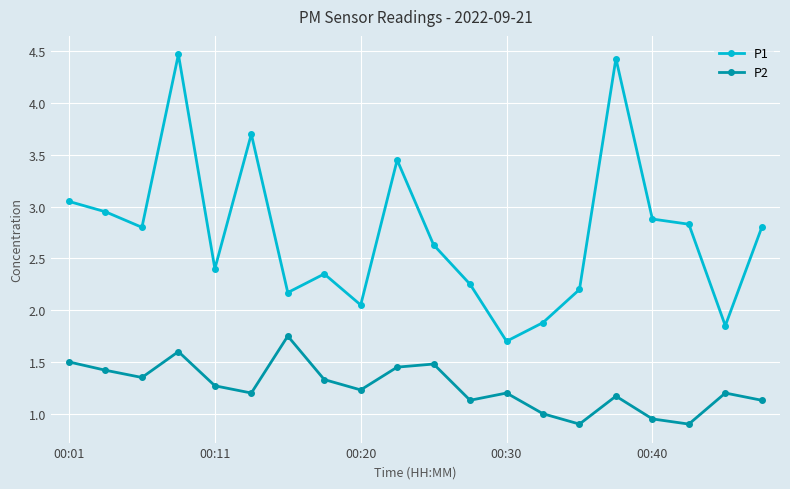

At how many categories does at least one series exceed 3?

5